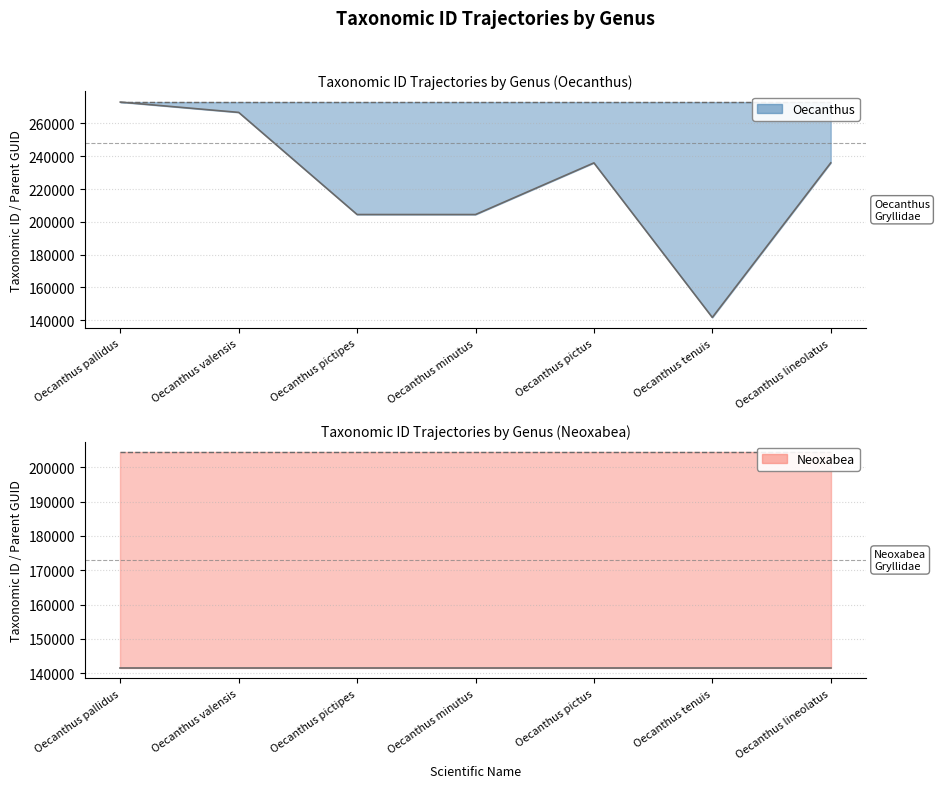

The chart shows a value of 266747 at Oecanthus valensis. True or false?

True